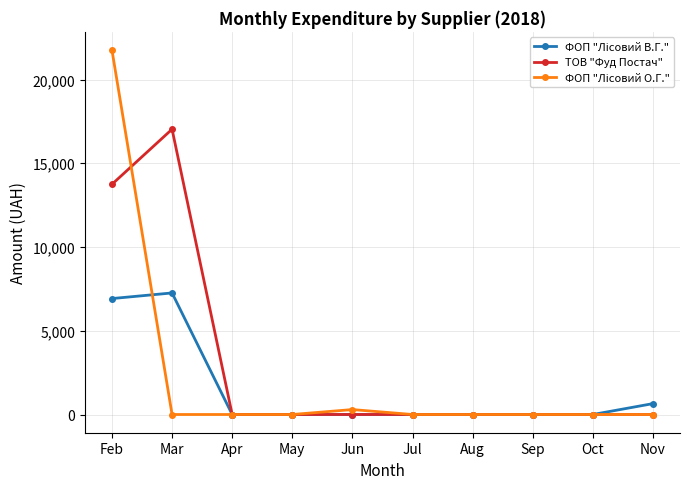

At how many categories does at least one series exceed 18791?

1